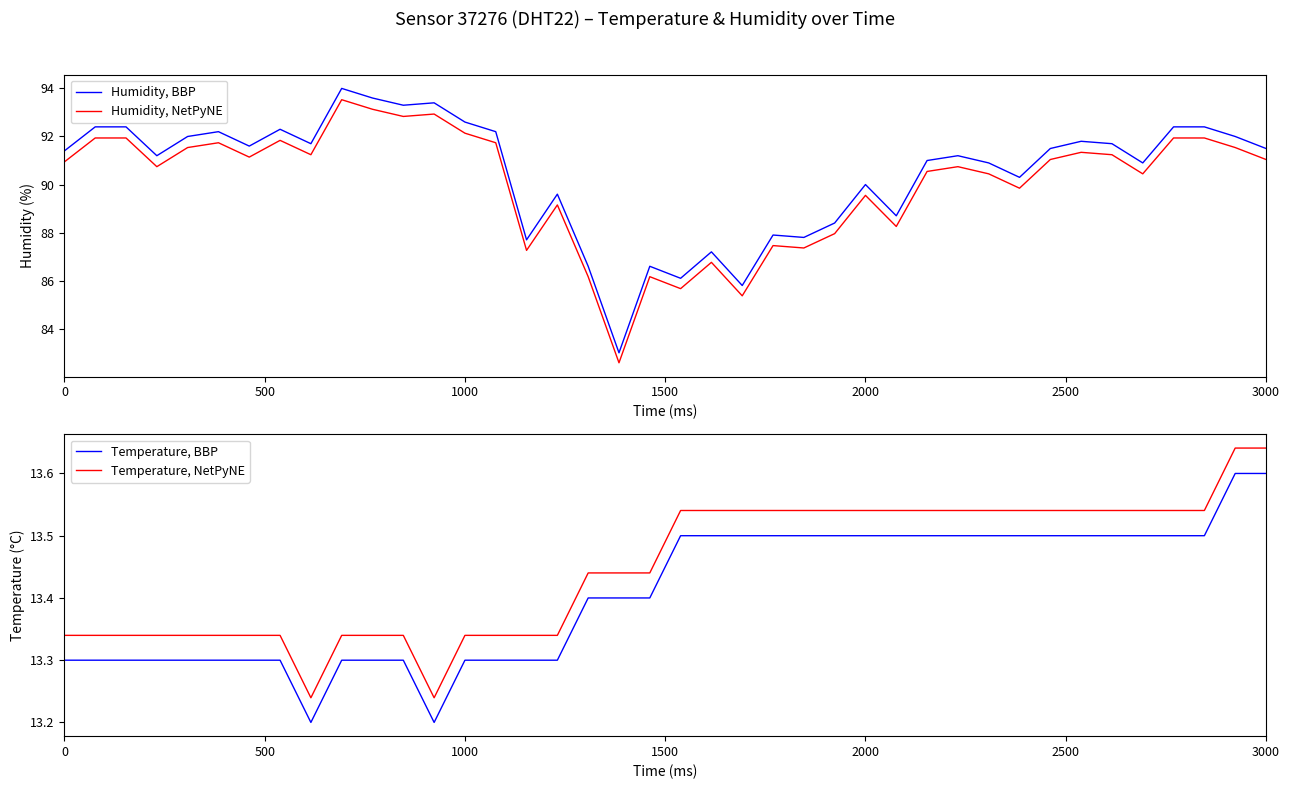

The Temperature, BBP series shows 8.7 at 0. True or false?

False